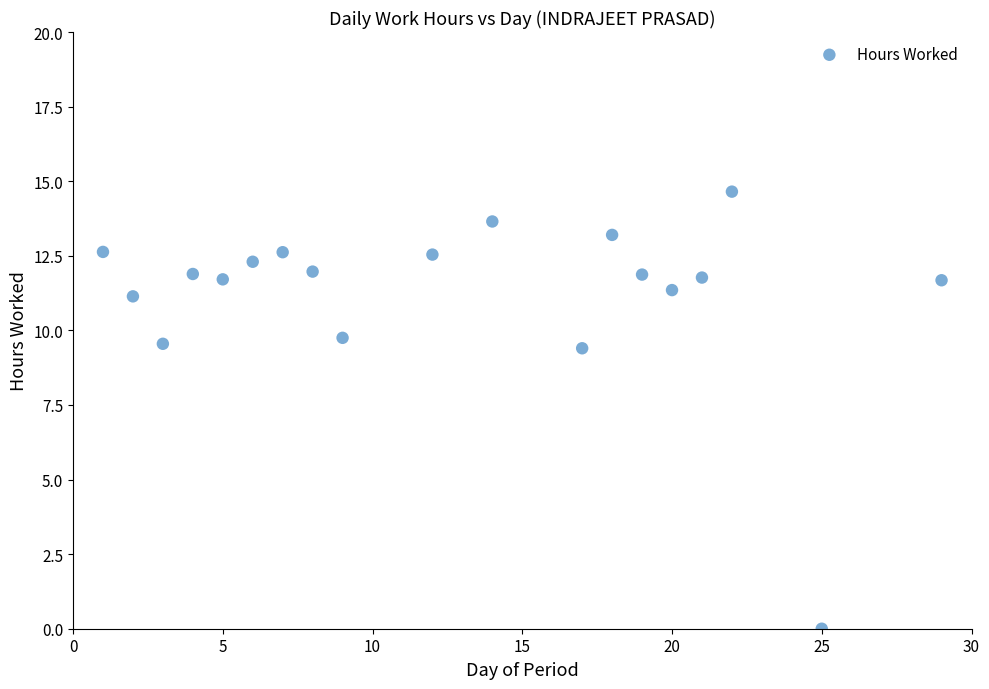

What is the range of X values (max minus min)?

28.0